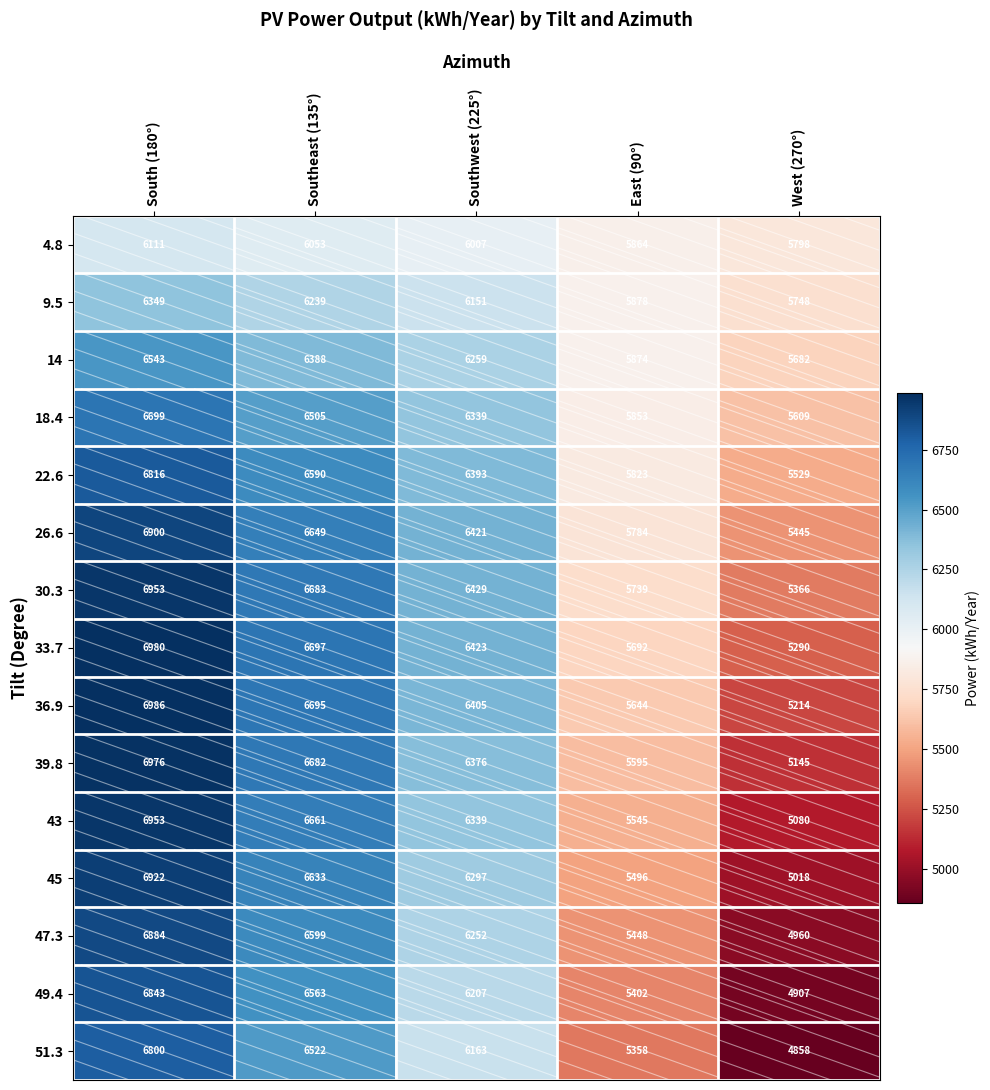

How many 22.6 values are between 5823 and 6590?

3